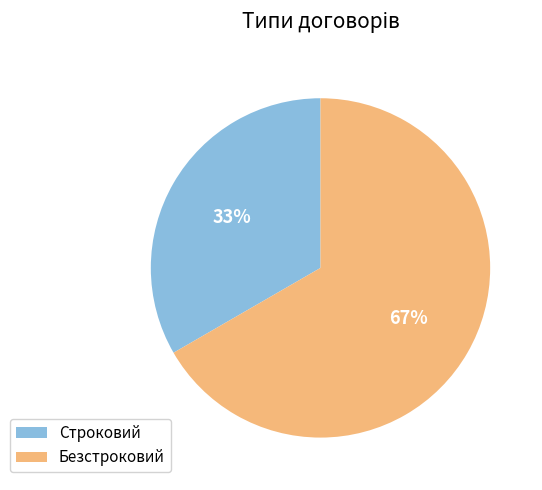

Count the number of slices in the pie.

2